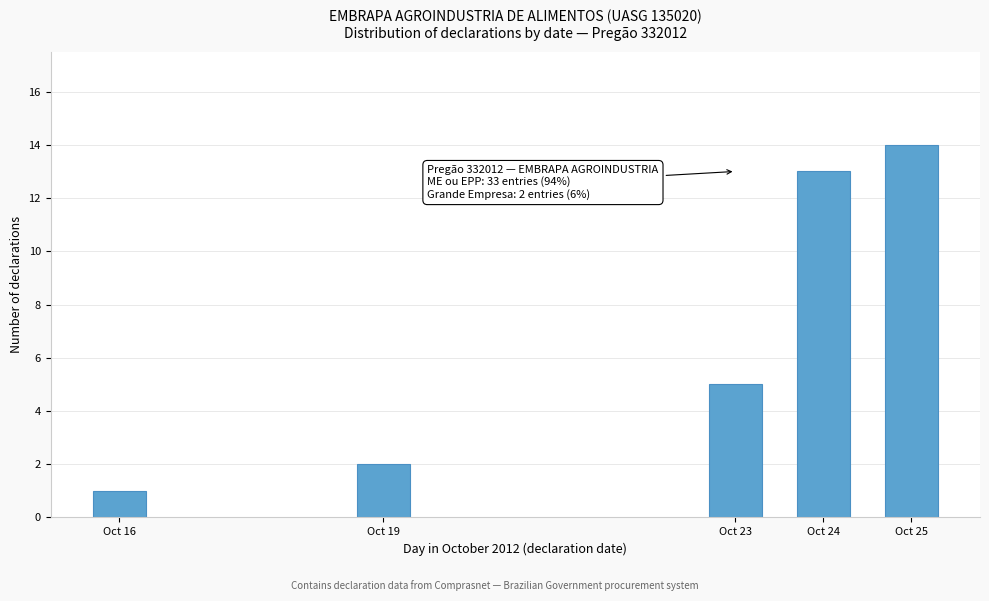

Reading left to right, extract all data points from this chart.

1	2	5	13	14